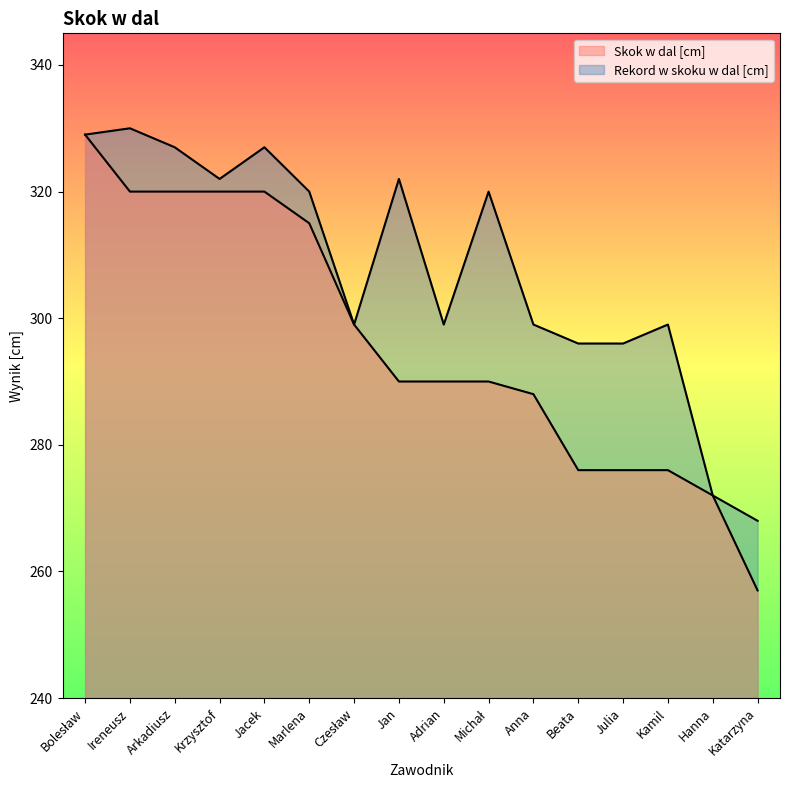

How many distinct data groups are displayed?

2